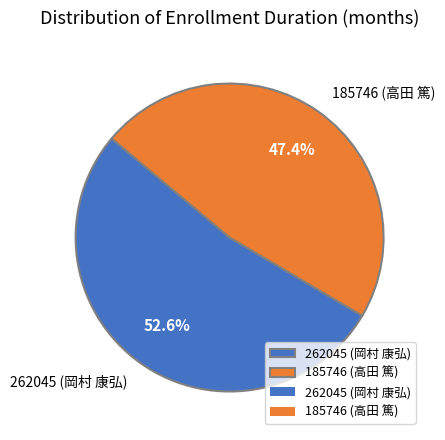

Is there a majority slice in this chart?

Yes